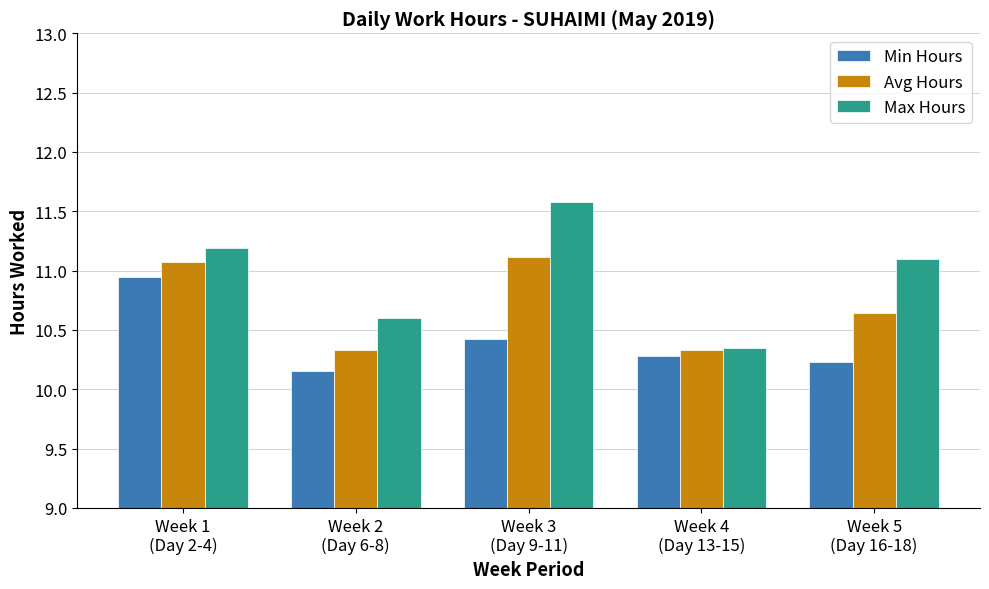

What is the average value of the Max Hours series?

11.0